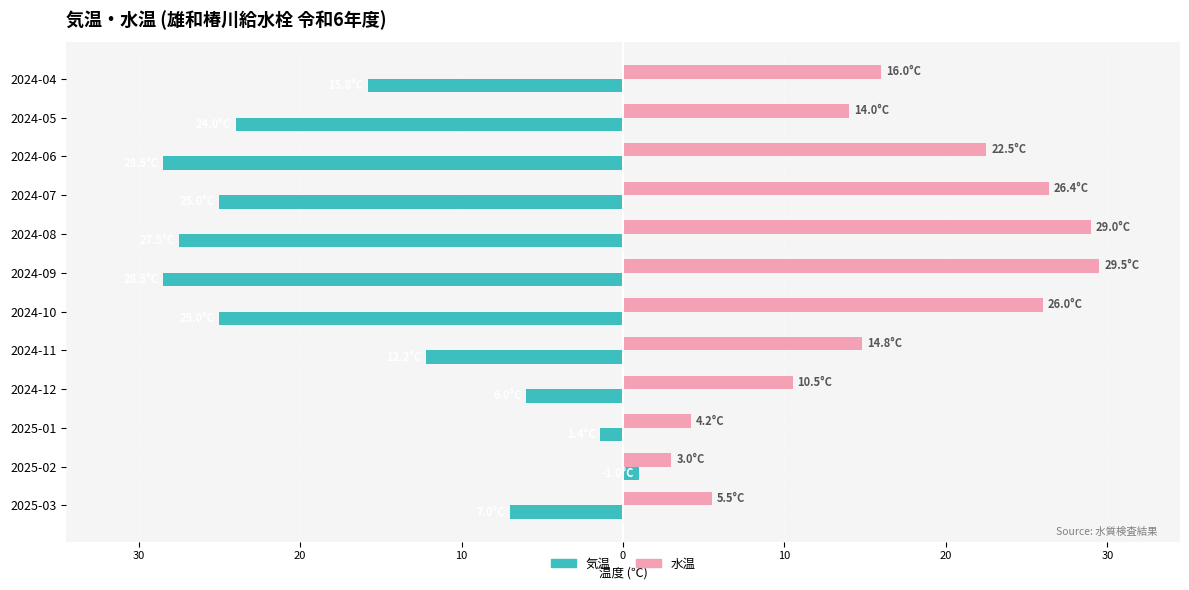

What are all the series names shown in the legend?

気温, 水温